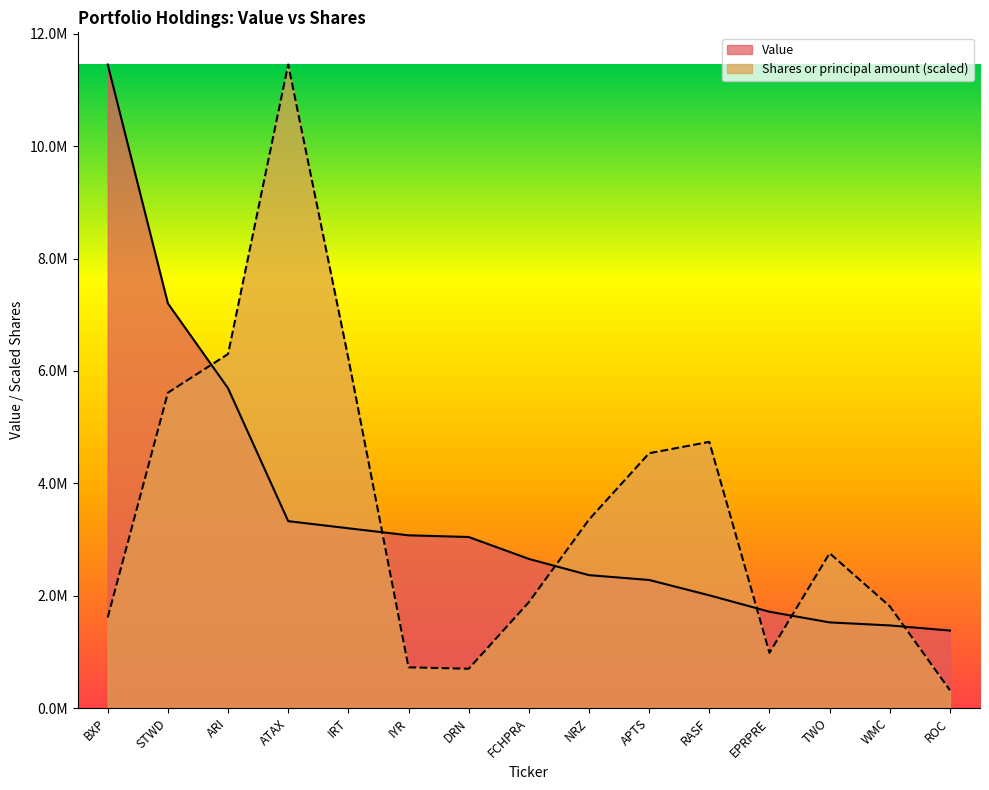

Which category has the lowest value across all series?

ROC